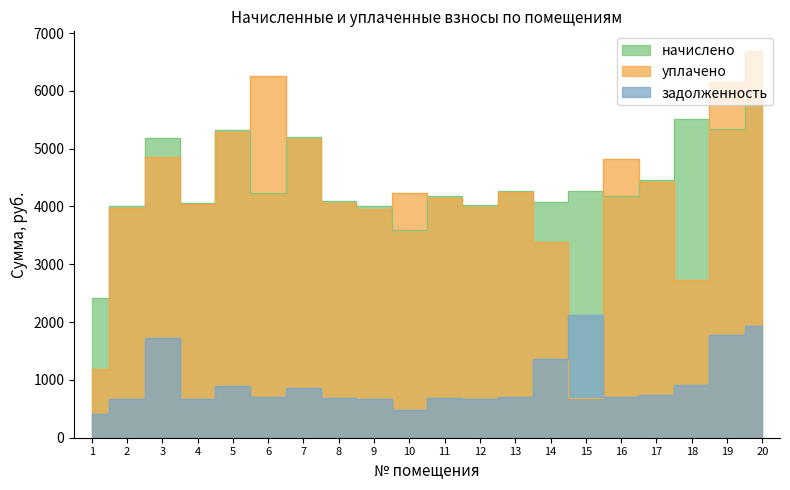

True or false: начислено and задолженность cross at least once.

False